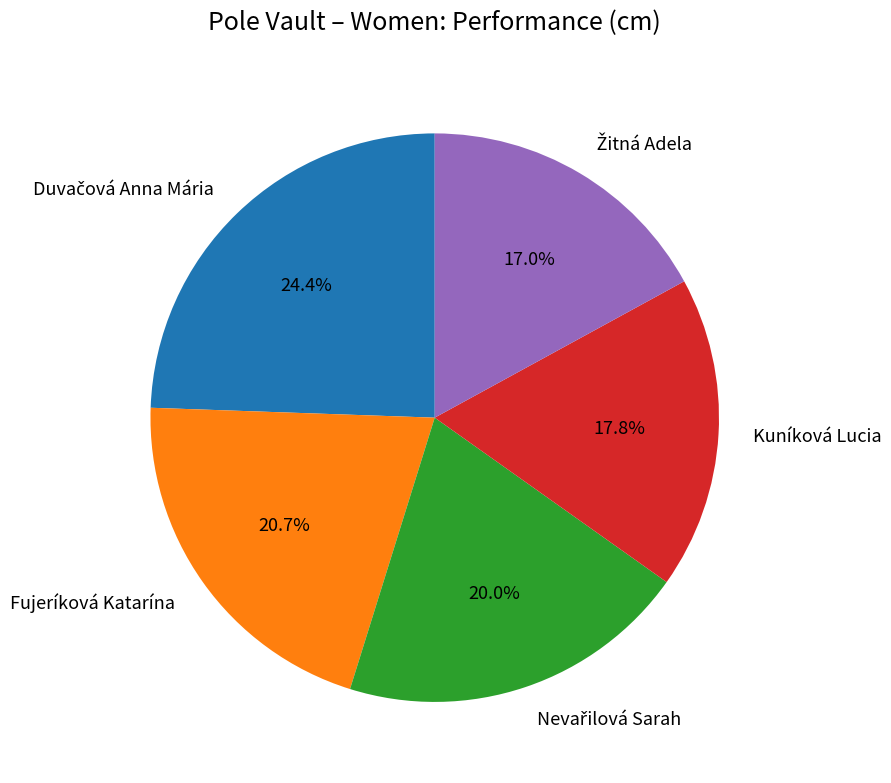

Is there any slice that represents more than half of the pie?

No